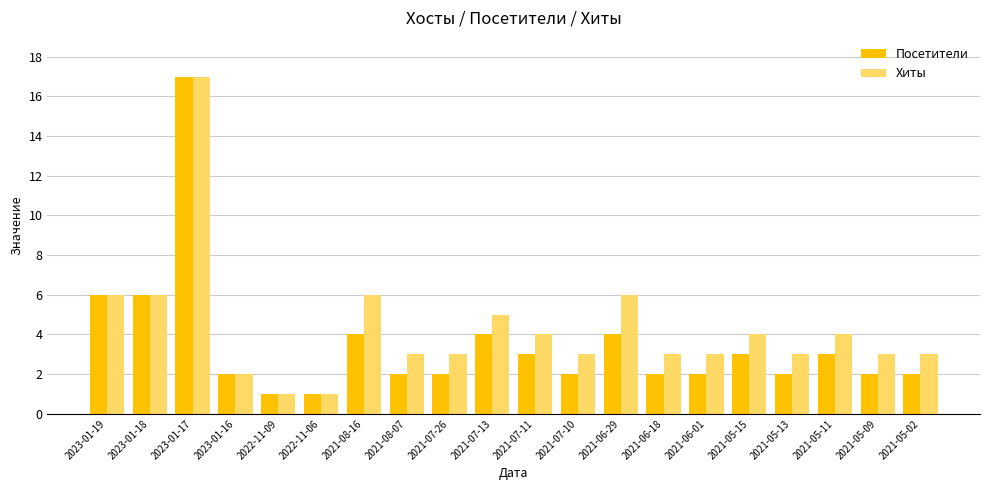

What is the difference between the maximum and minimum values in the Хиты series?

16